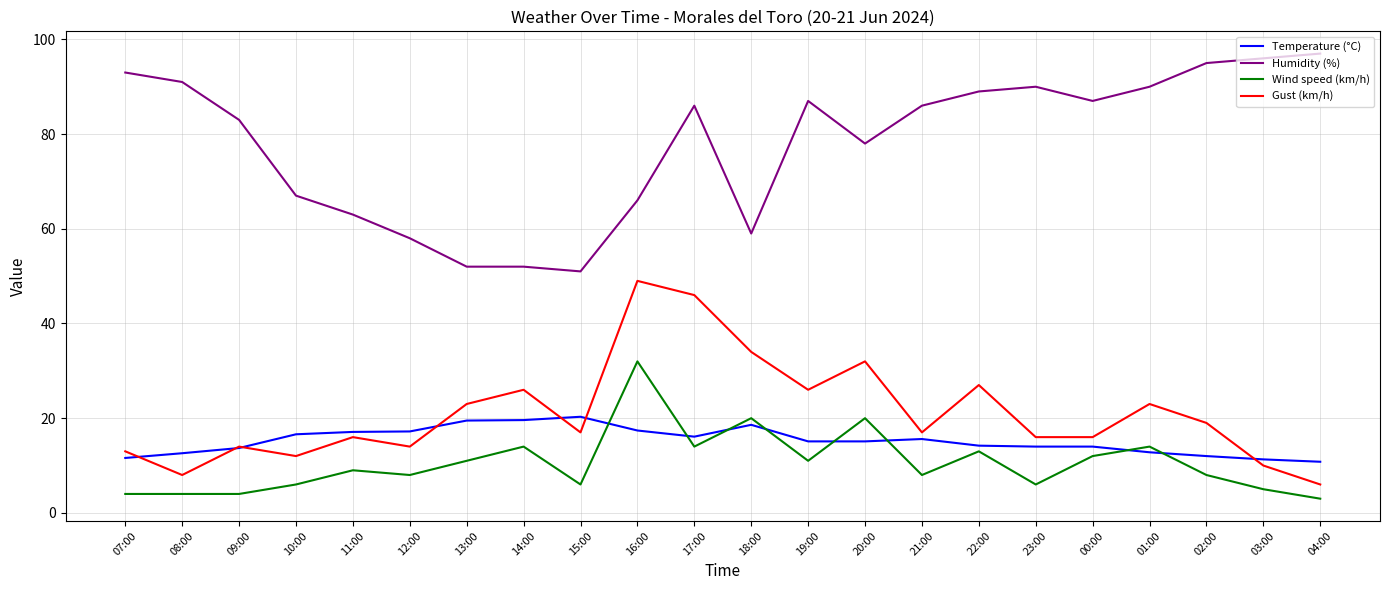

Does the chart have visible grid lines?

Yes